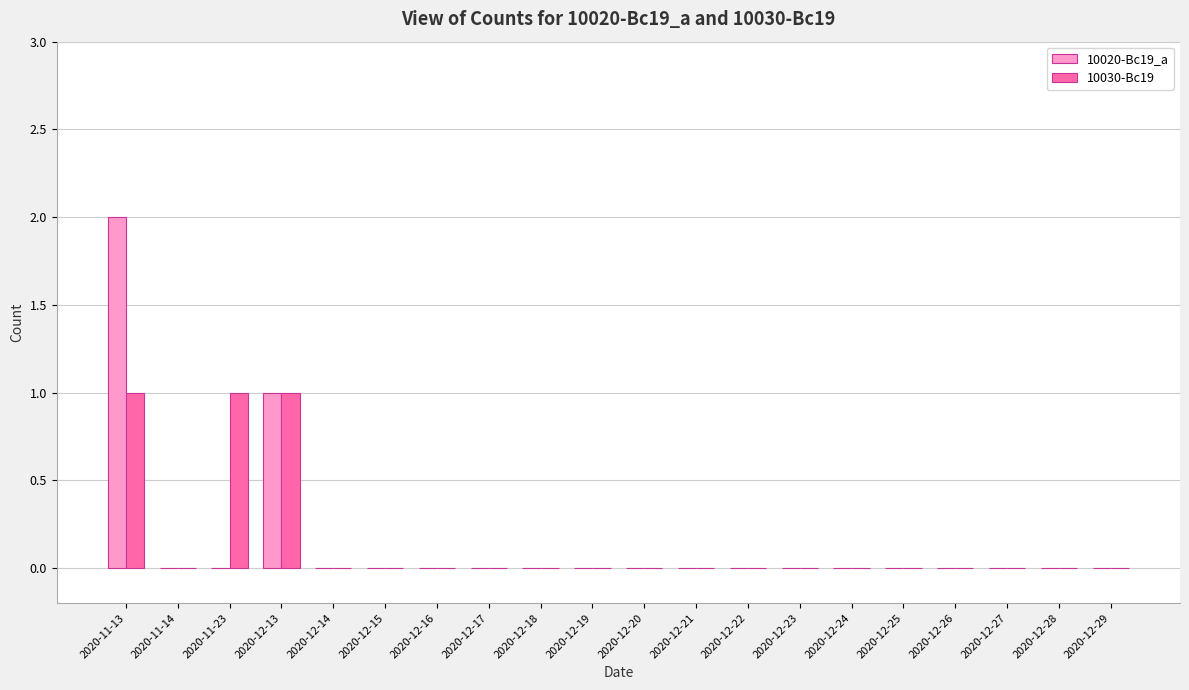

What is the greatest value displayed?

2